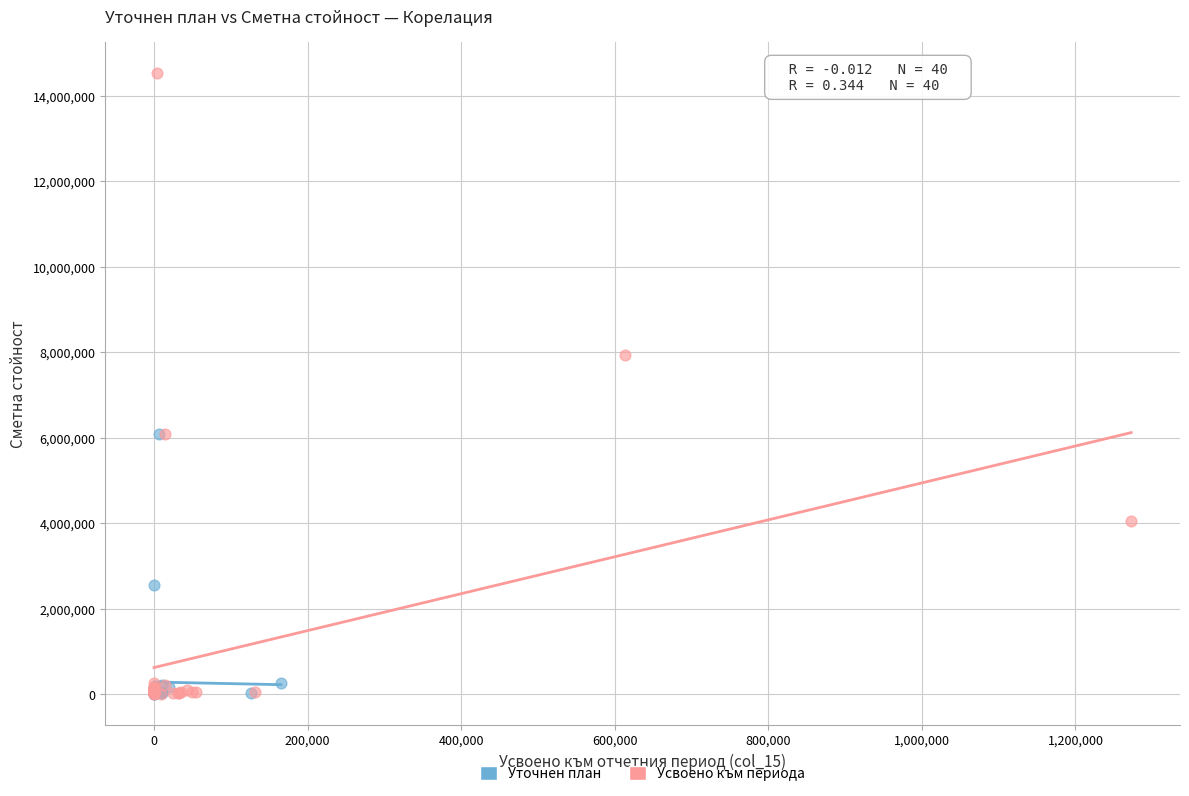

Which series contains the highest Y value?

Усвоено към периода